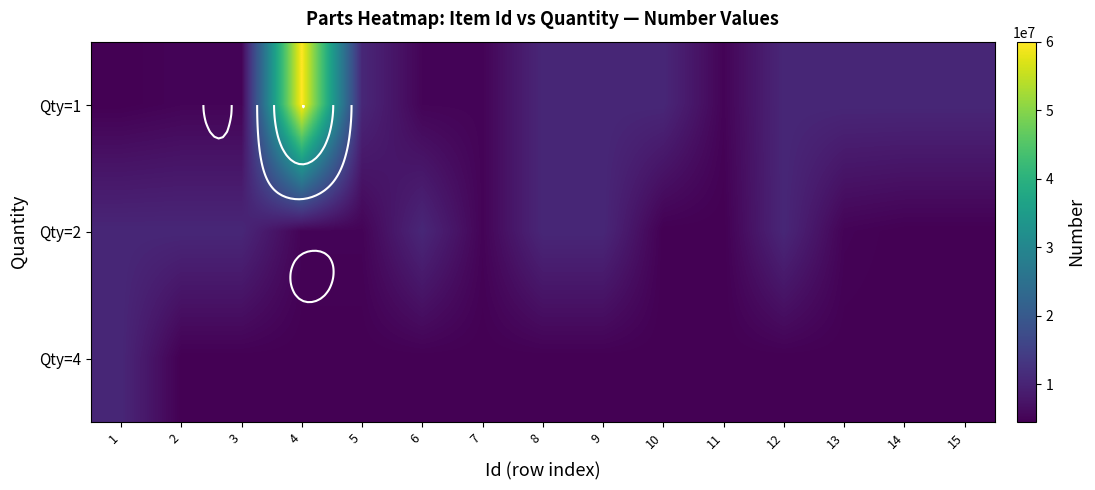

What is the minimum value for Qty=1?

4501260